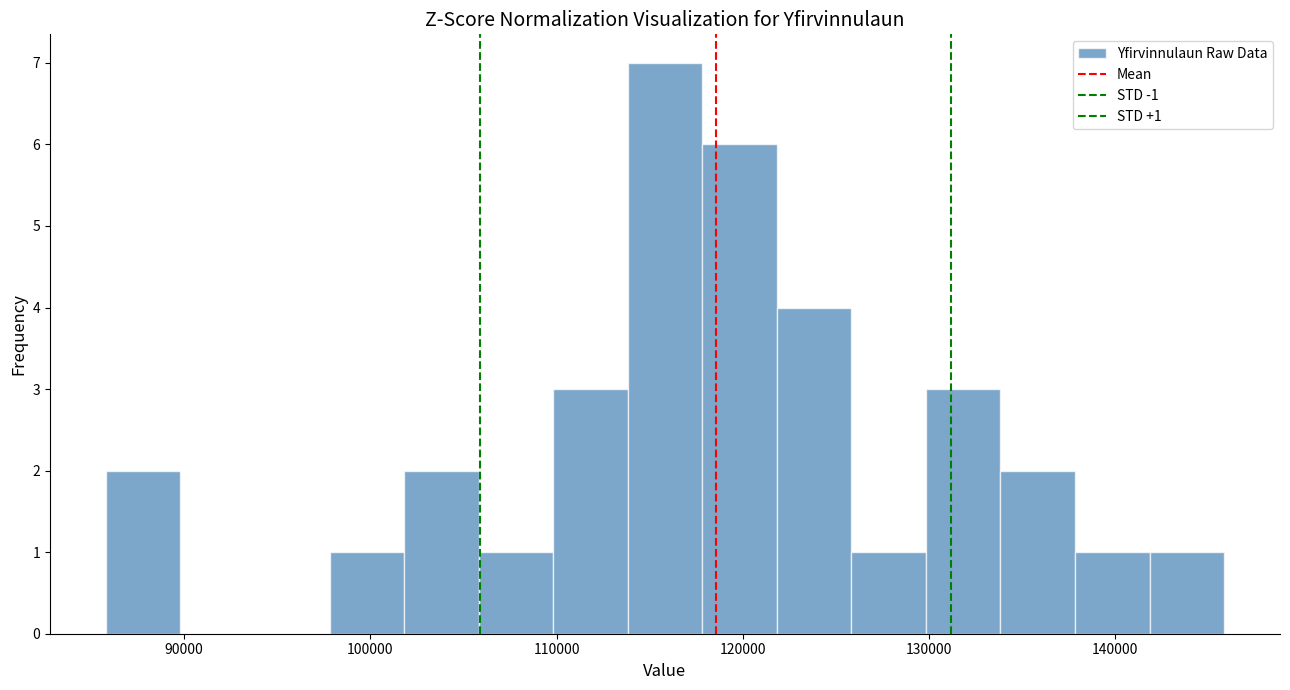

Over which range of the x-axis is the bar tallest?

114000 to 118000